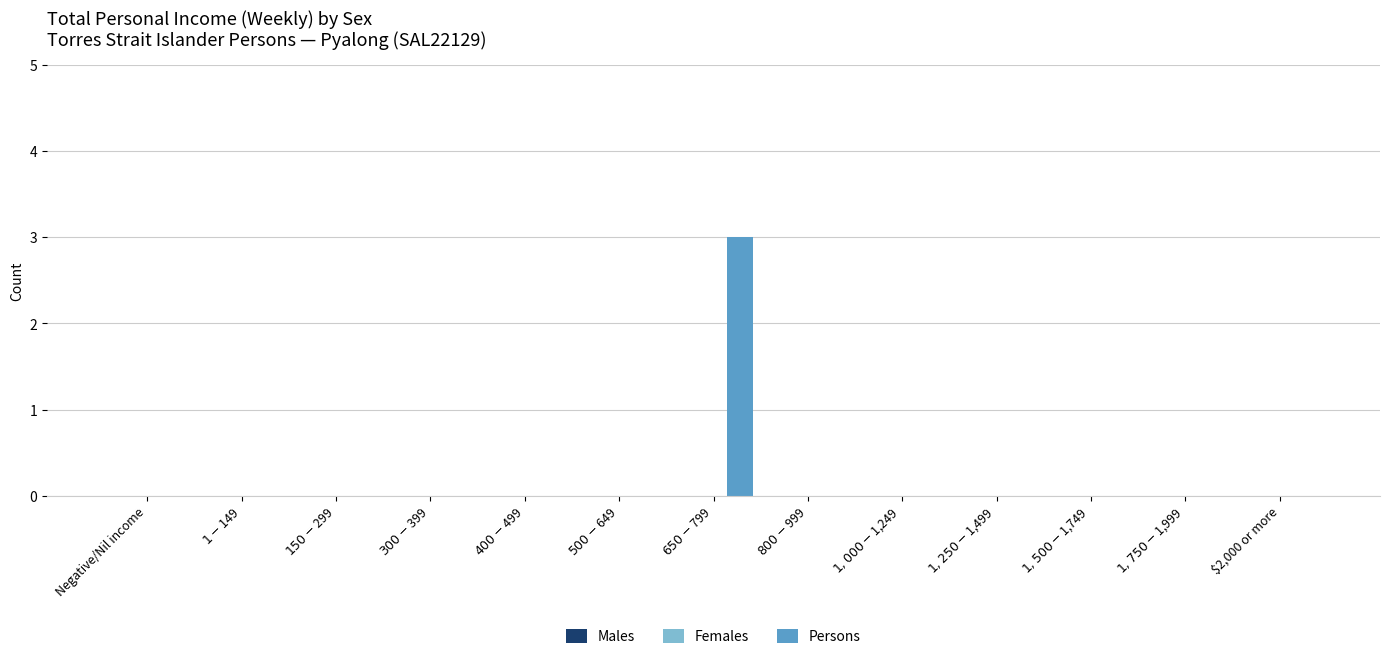

What is the greatest value displayed?

3